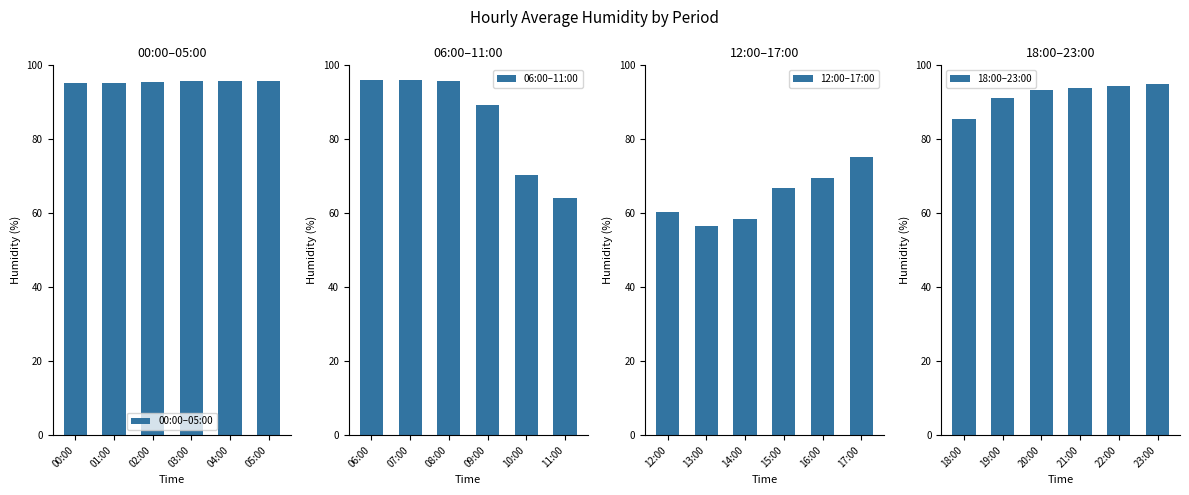

What is the average value of the 00:00–05:00 series?

95.6